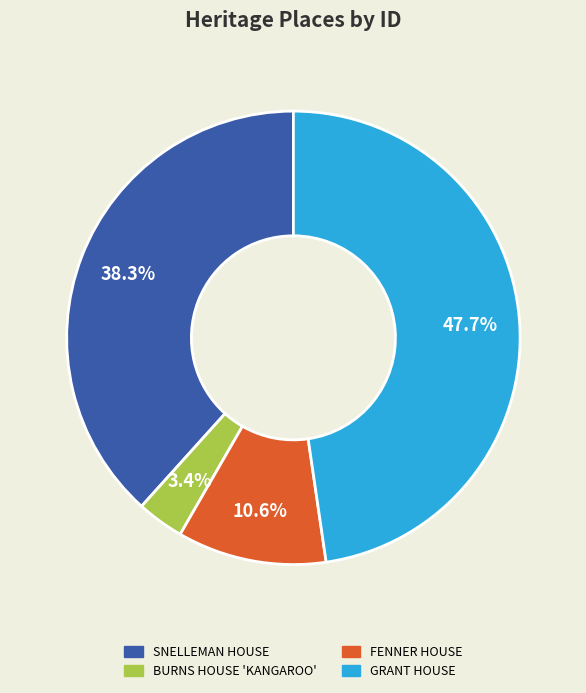

The GRANT HOUSE slice represents 35% of the pie. True or false?

False